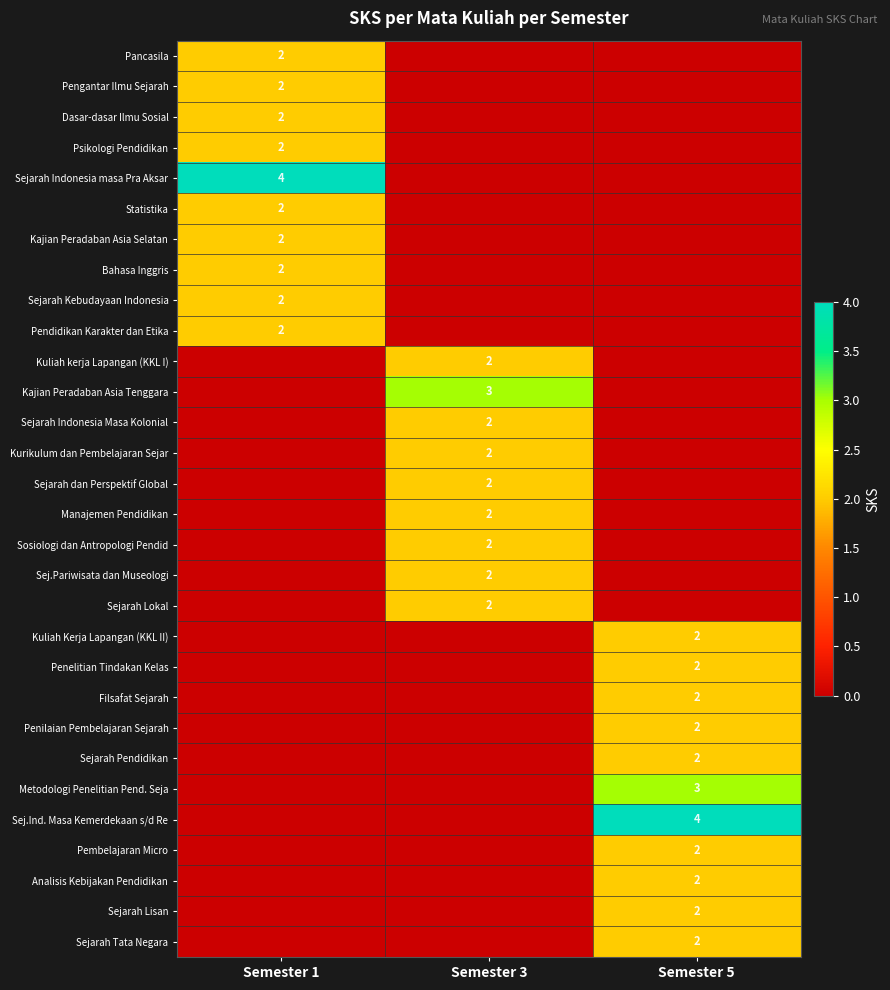

The Statistika series shows 1 at Semester 1. True or false?

False